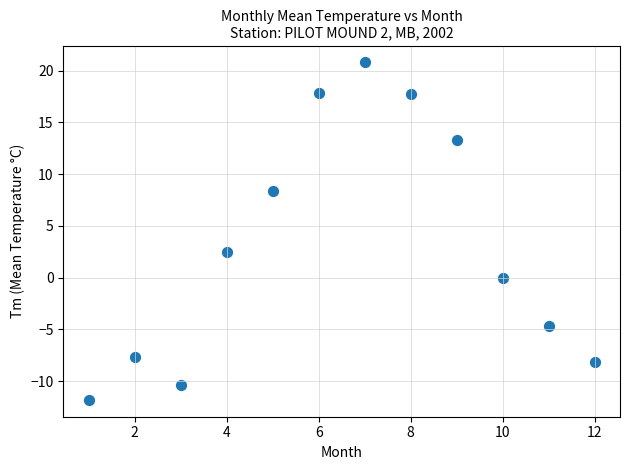

What is the range of X values (max minus min)?

11.0